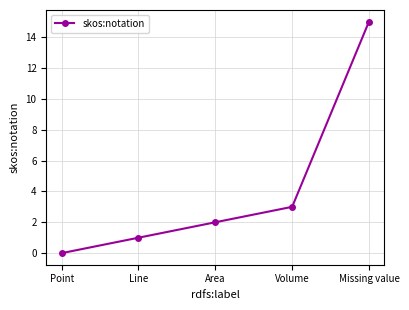

Where is the data nearest to the value 7?

Volume